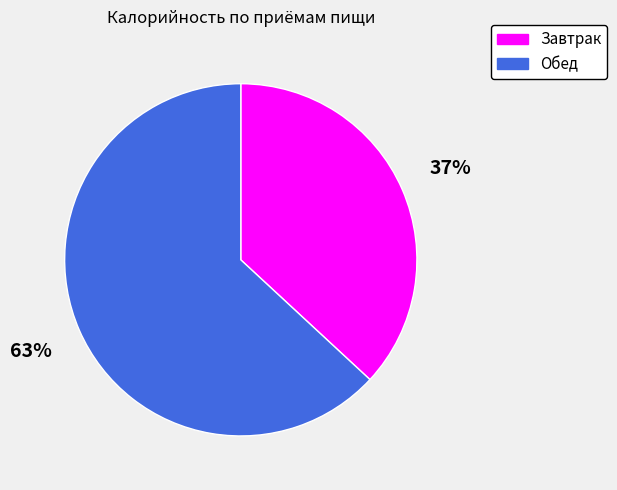

How many slices are in this pie chart?

2